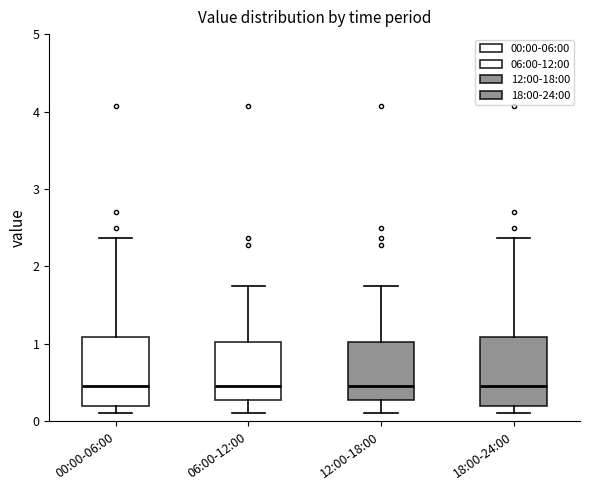

Where does the lower whisker of the box for 06:00-12:00 end on the y-axis? The values are not printed on the chart, so give them approximately, as read against the axis.

0.1